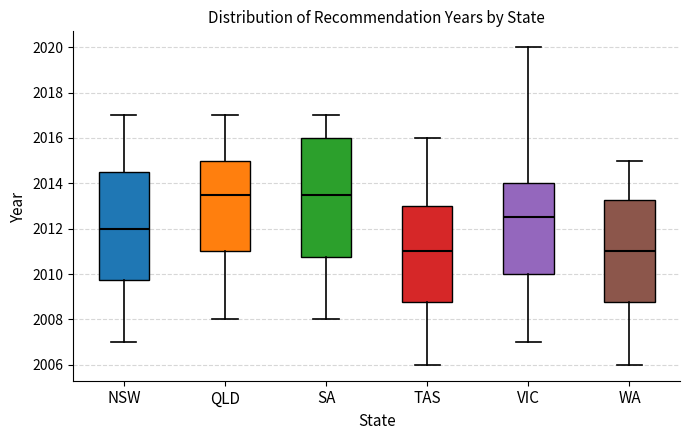

Which box is the tallest, from its lower edge to its upper edge?

SA